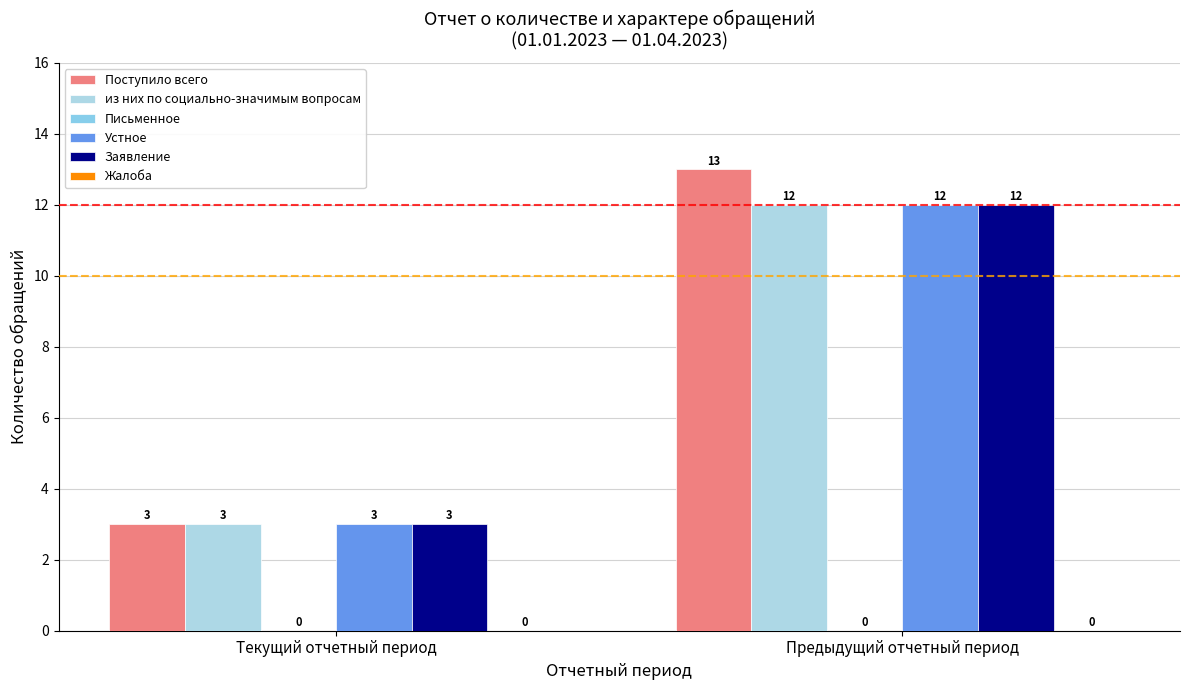

Which series has the largest total across all categories?

Поступило всего